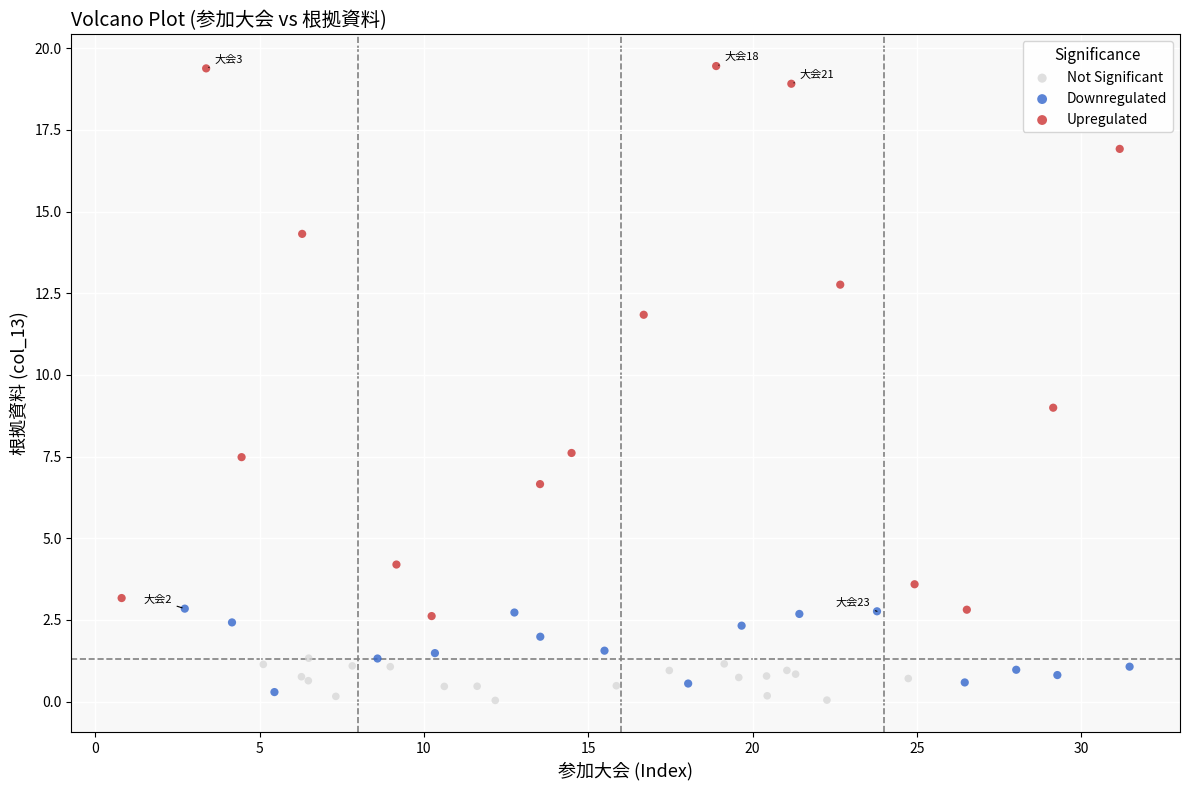

What are all the series names shown in the legend?

Not Significant, Downregulated, Upregulated